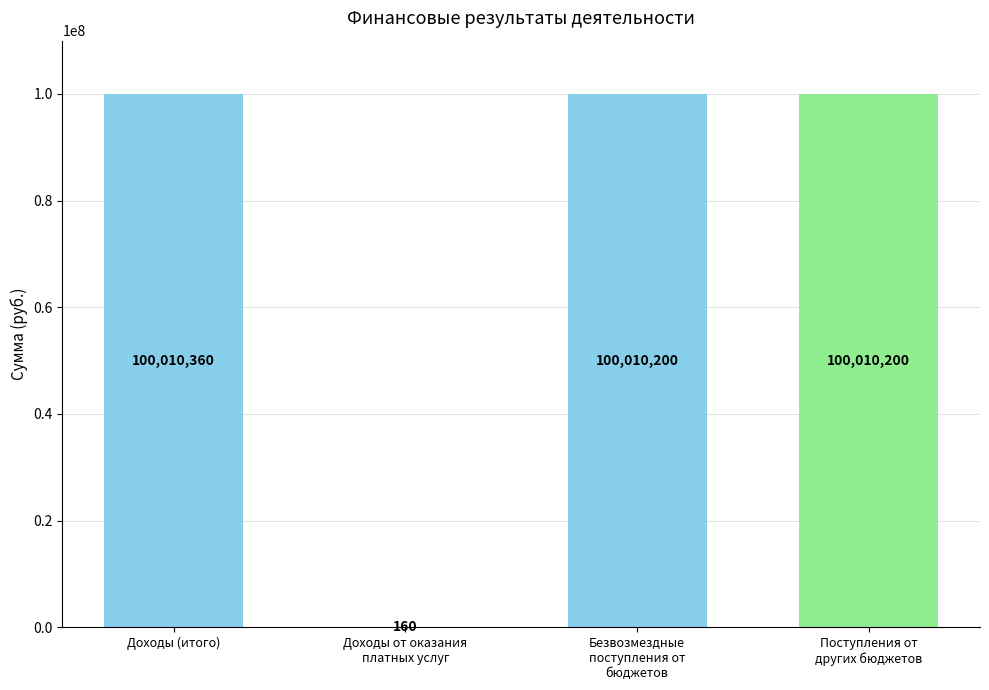

How many distinct data groups are displayed?

1